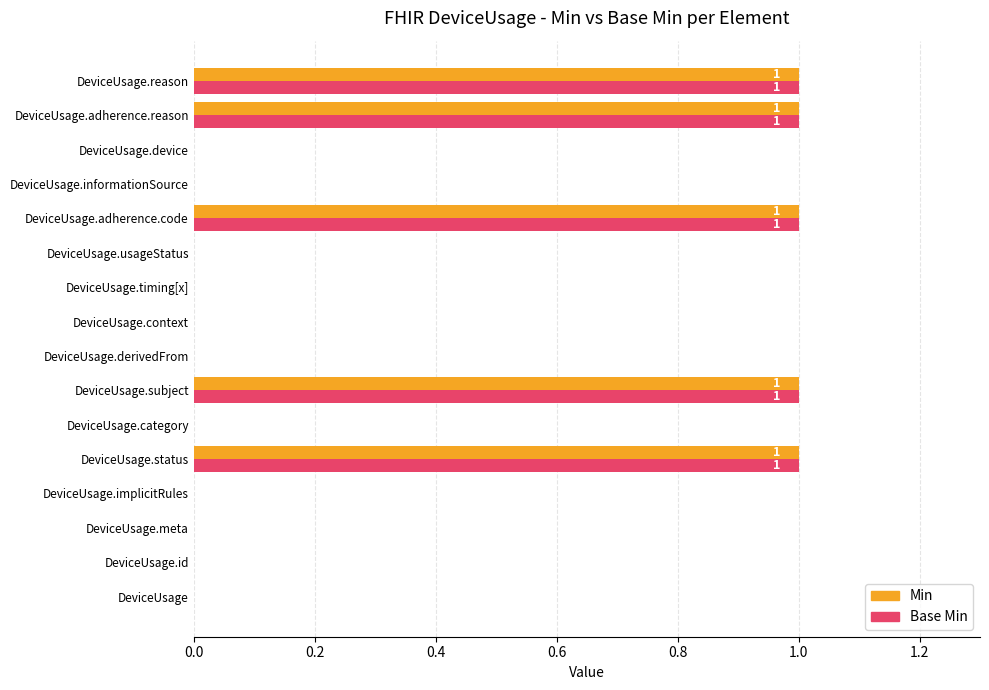

How many series are shown in this chart?

2